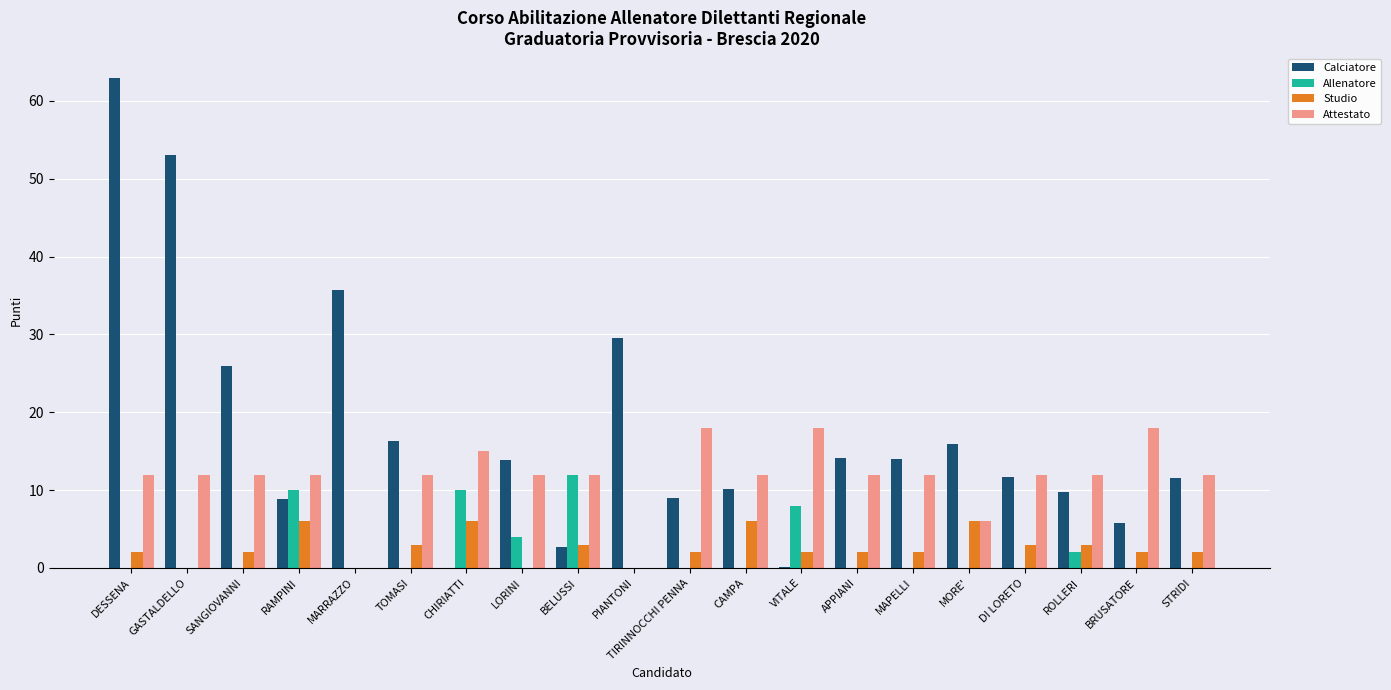

At which category does the chart reach its peak across all series?

DESSENA